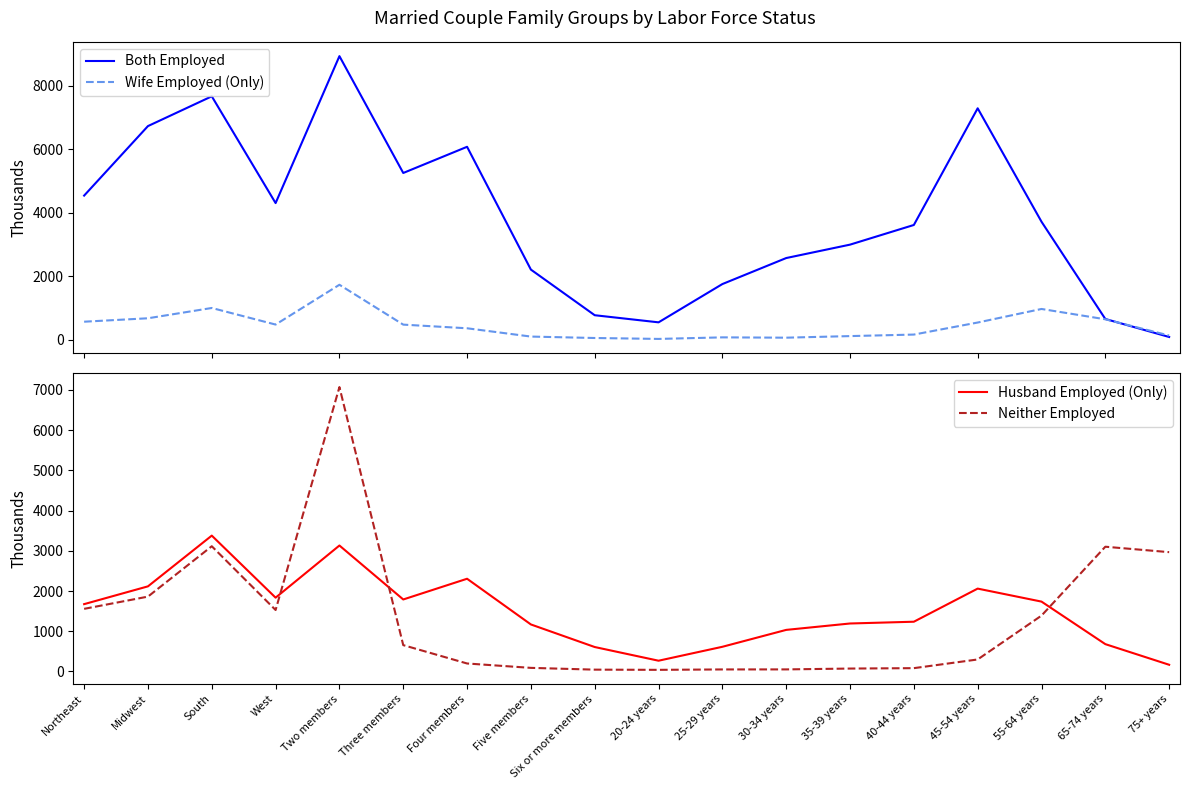

How many lines are shown in the chart?

4